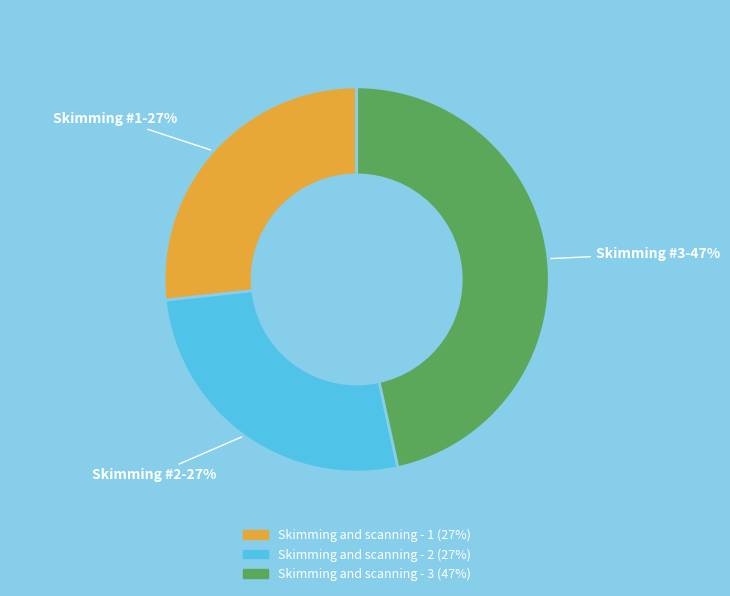

Which category has the biggest portion of the pie?

Skimming and scanning - 3